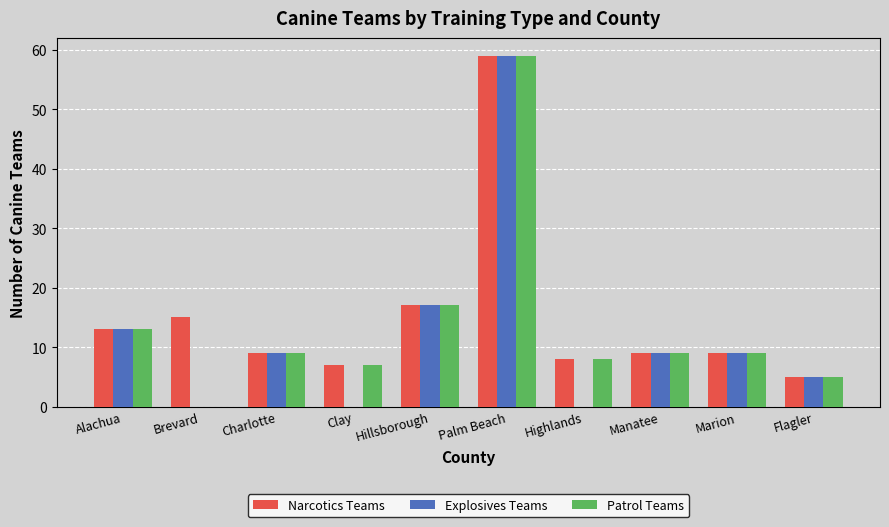

Is it true that Patrol Teams equals 5 at Flagler?

True